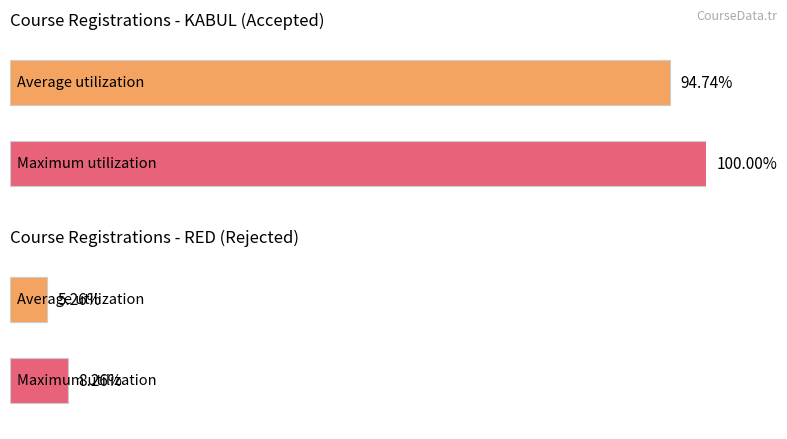

Does the chart contain stacked bars?

No